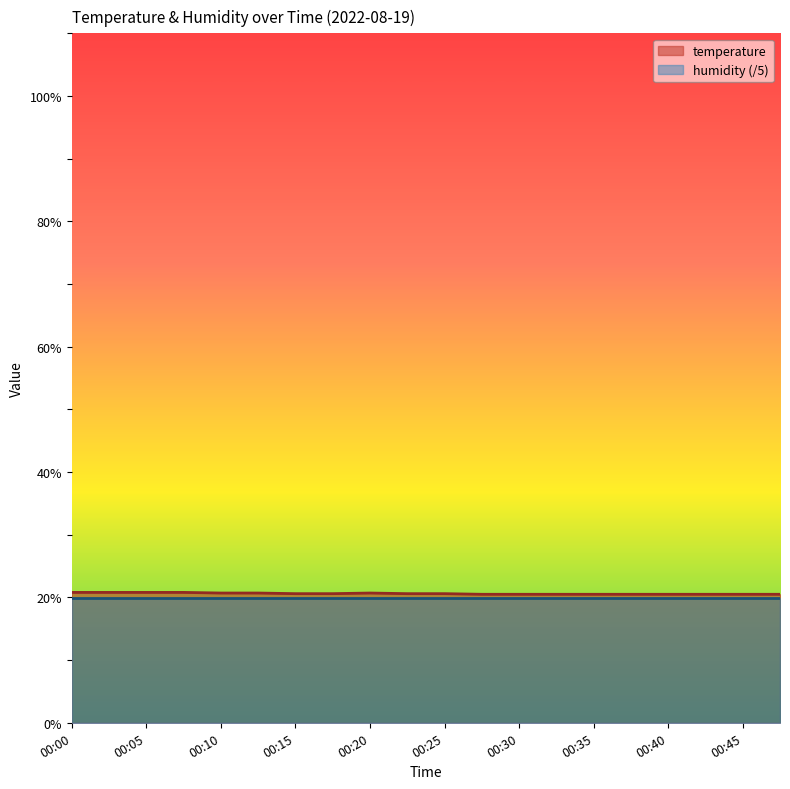

What is the value of the 7th point from the left?

20.6